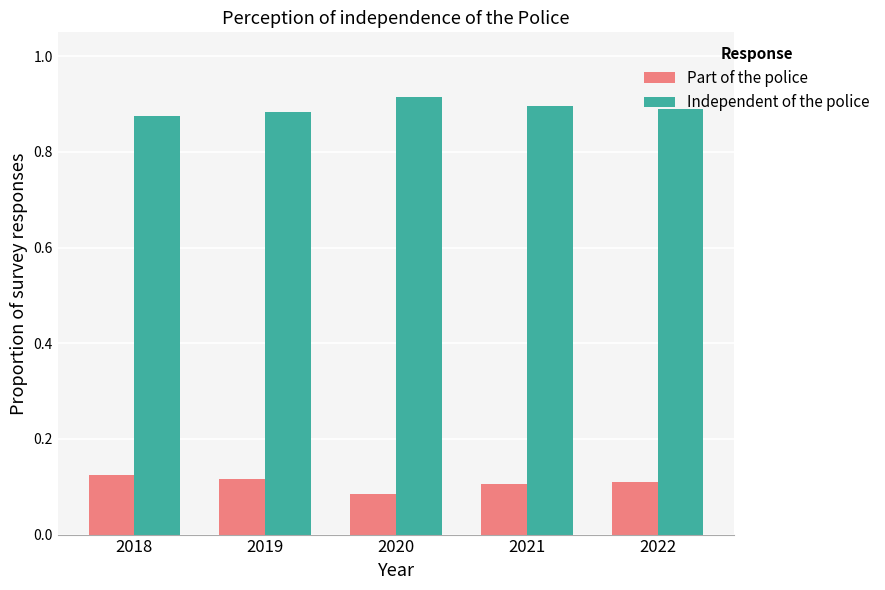

Count the Part of the police values in the range 0 to 1.

5